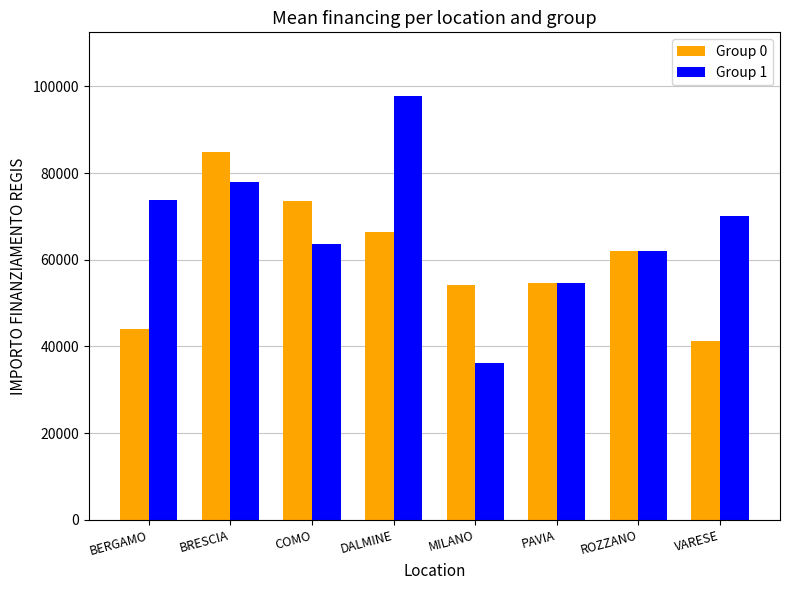

True or false: Group 0 has a value of 41196.6 at VARESE.

True